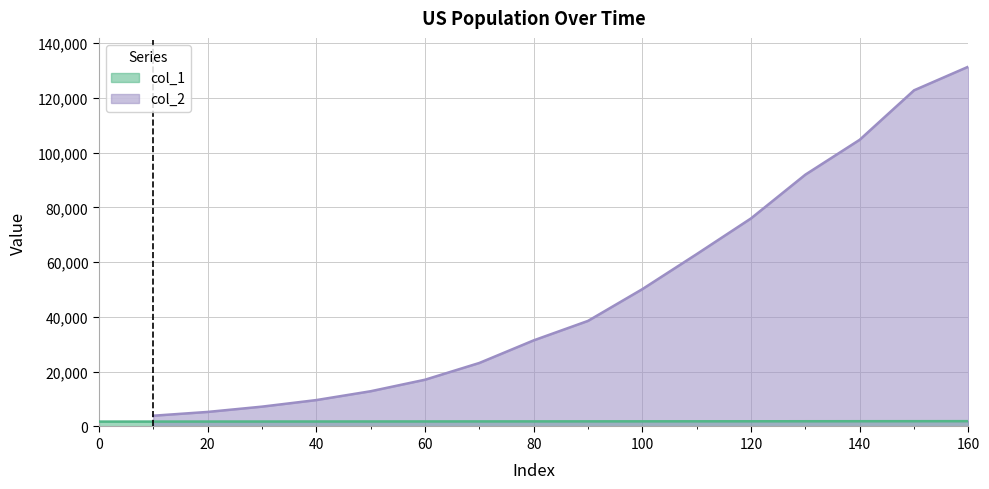

Count the number of values greater than 1860.

8